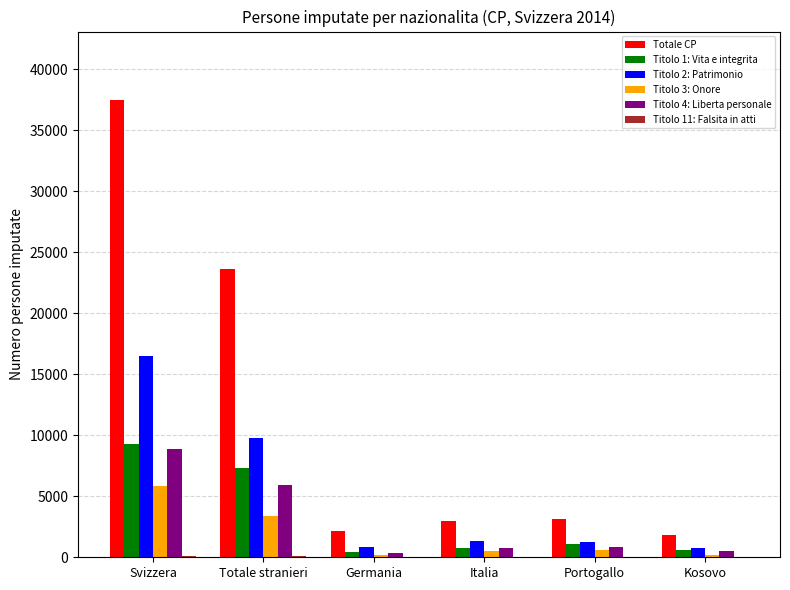

How many series are shown in this chart?

6